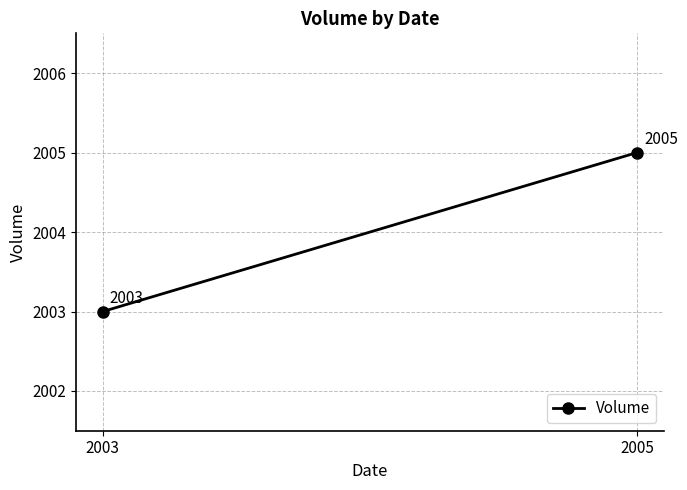

Reading left to right, extract all data points from this chart.

2003	2005